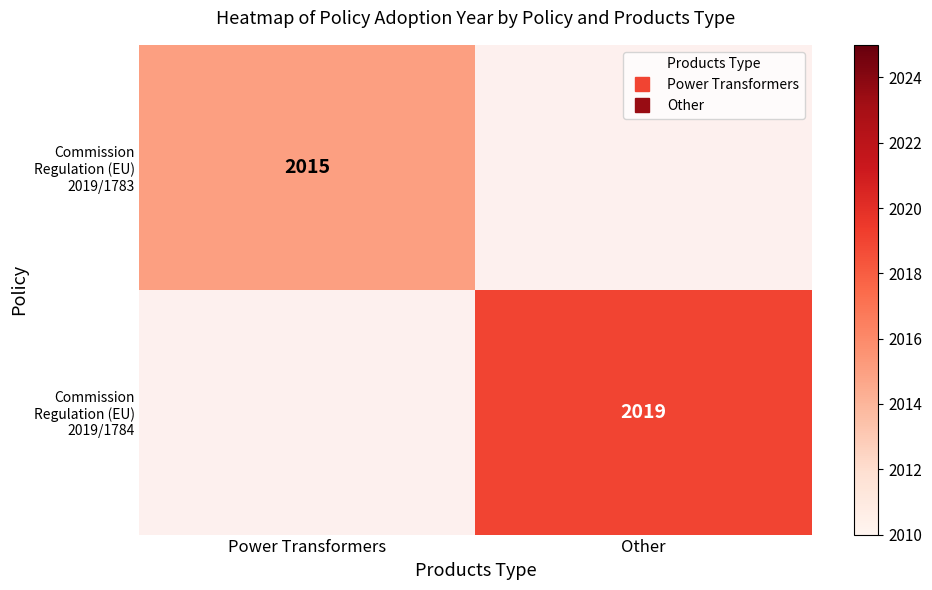

The Commission Regulation (EU) 2019/1783 series shows 1029.8 at Power Transformers. True or false?

False